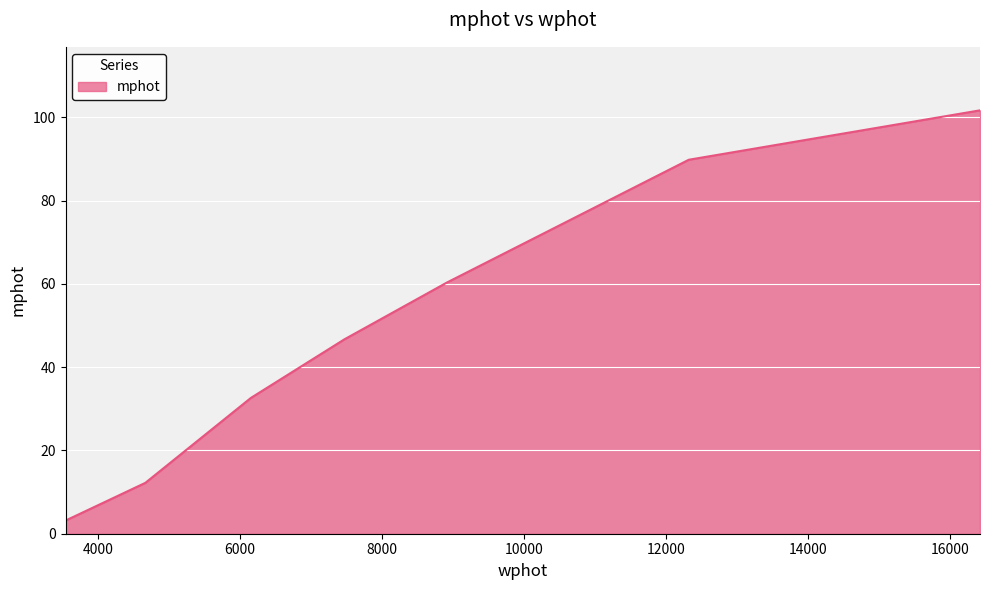

How many lines are shown in the chart?

1